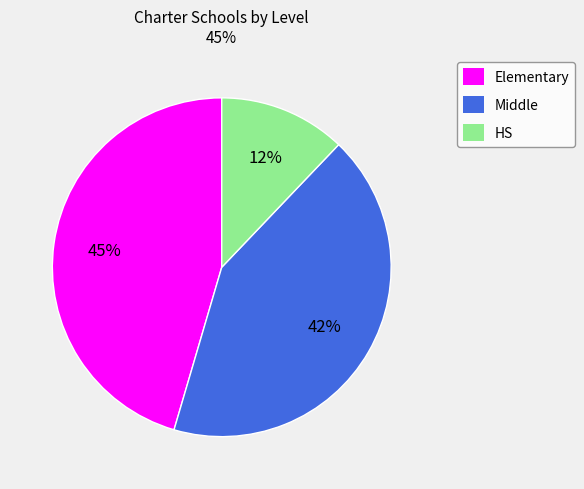

To the nearest percent, what percentage of the pie is Middle?

42%